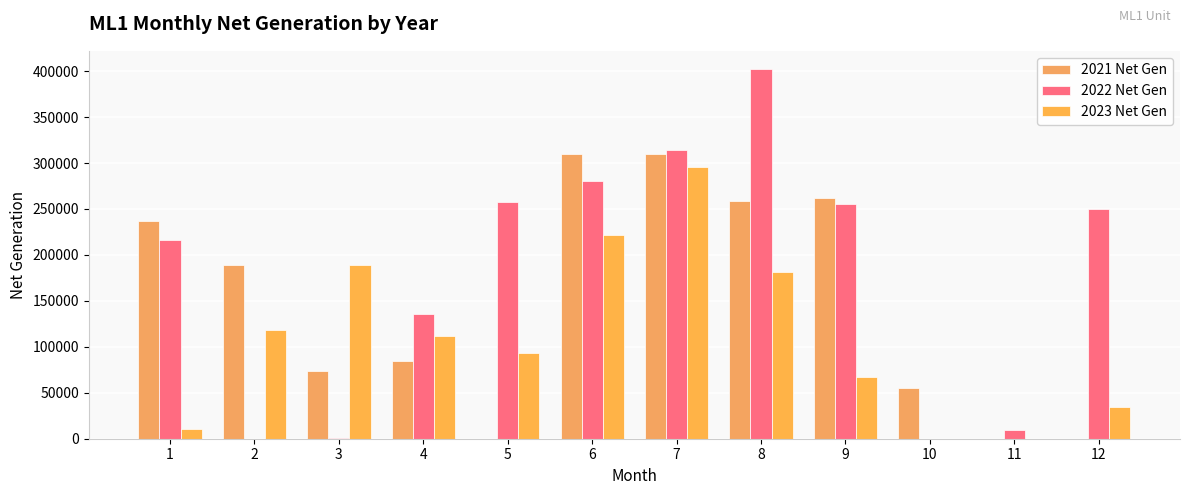

Count the number of data series in this chart.

3